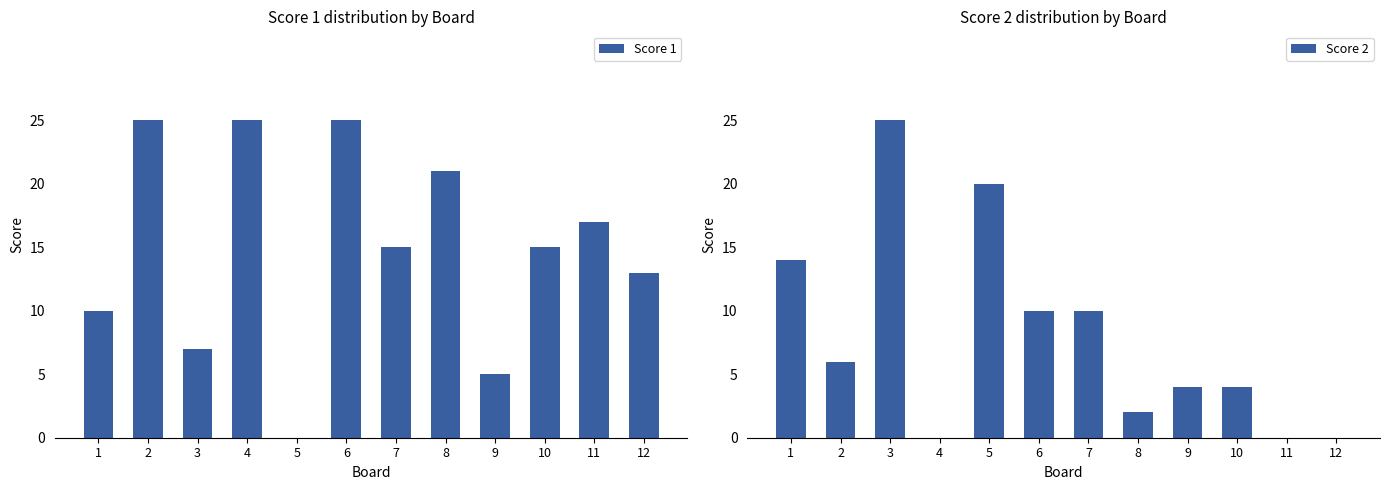

Rank the series by their maximum value, from highest to lowest.

Score 1, Score 2